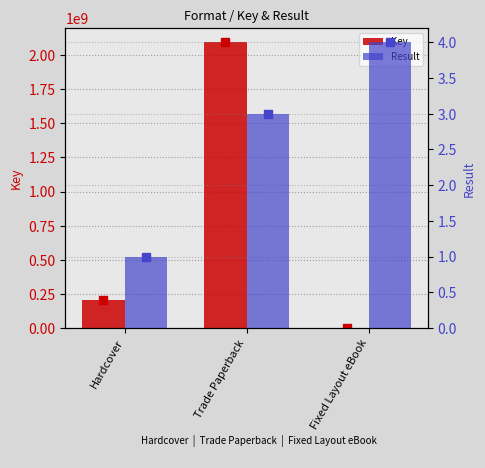

What is the label of the 3rd bar from the left?

Fixed Layout eBook